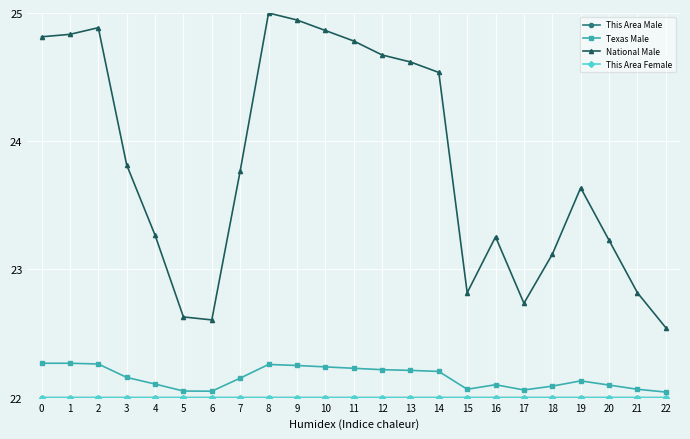

True or false: Texas Male and National Male cross at least once.

False